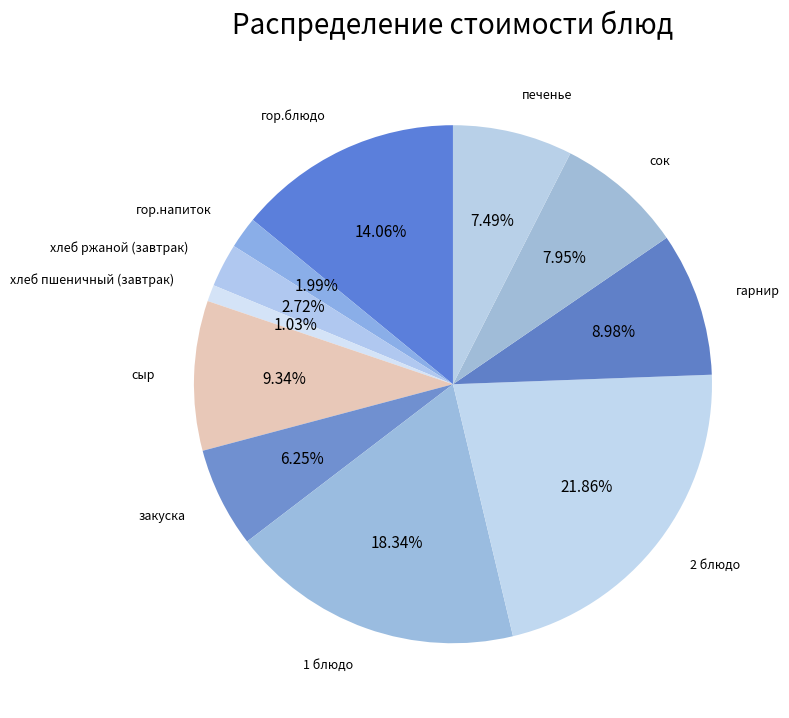

How many segments does this pie chart have?

11